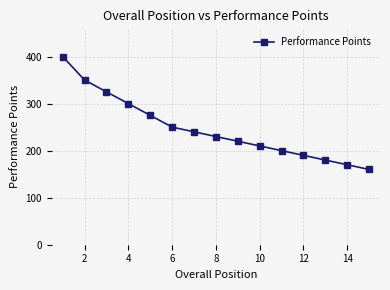

Reading left to right, transcribe all the data shown in this chart.

400	350	325	300	275	250	240	230	220	210	200	190	180	170	160